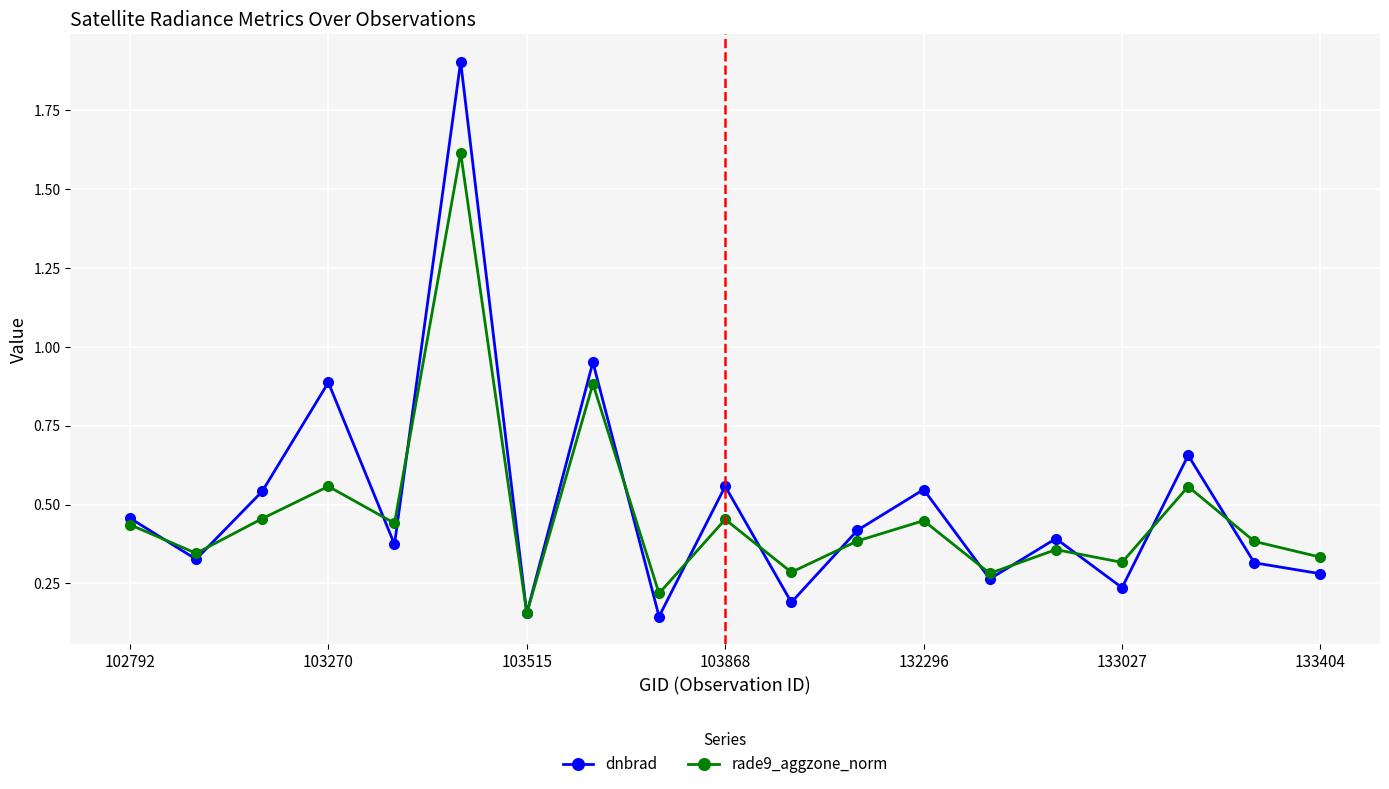

True or false: rade9_aggzone_norm has more than 2 points higher than both neighbors.

True